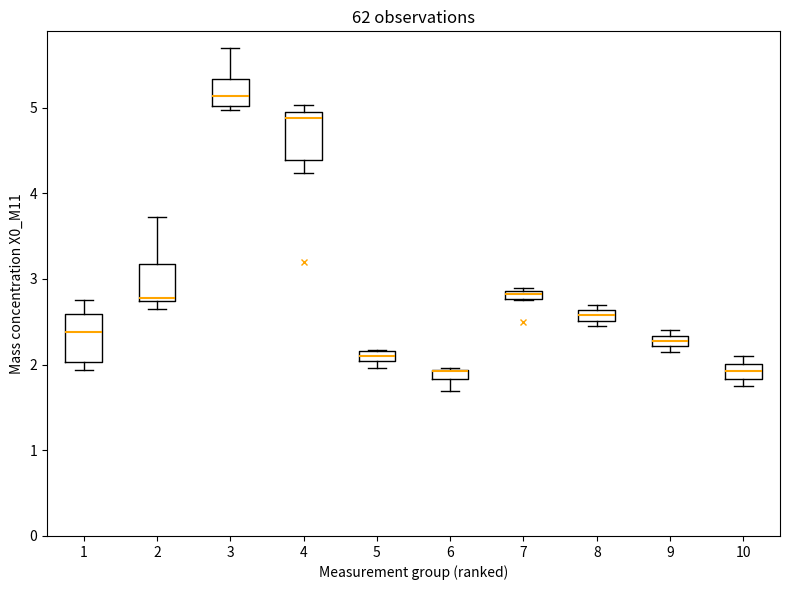

Where is the upper edge of the box at x = 4 on the y-axis? The values are not printed on the chart, so give them approximately, as read against the axis.

4.9